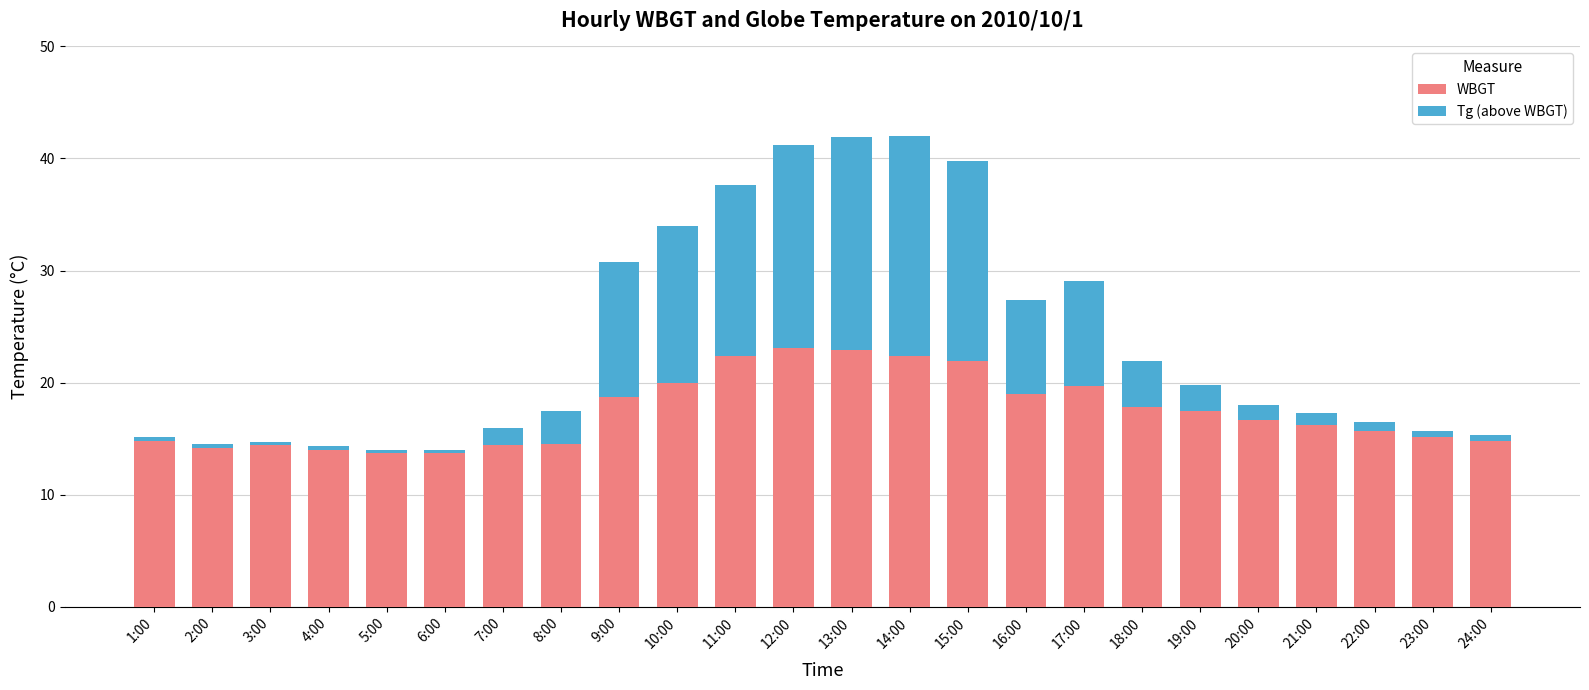

What is the lowest value of the WBGT series?

13.7